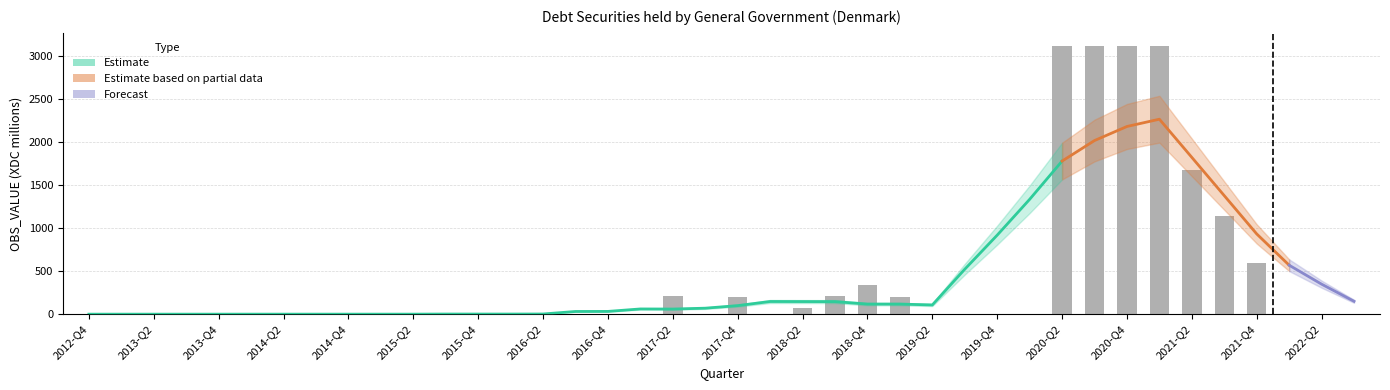

Which category has the highest value across all series?

2020-Q2